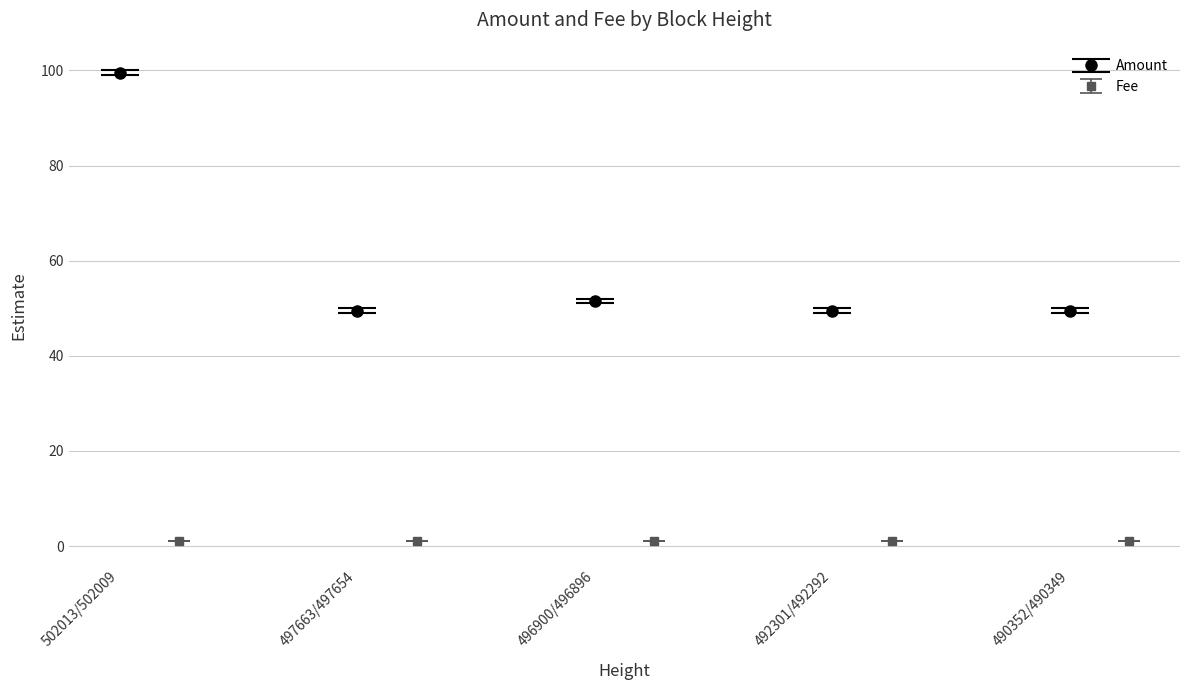

What is the maximum value for Fee?

1